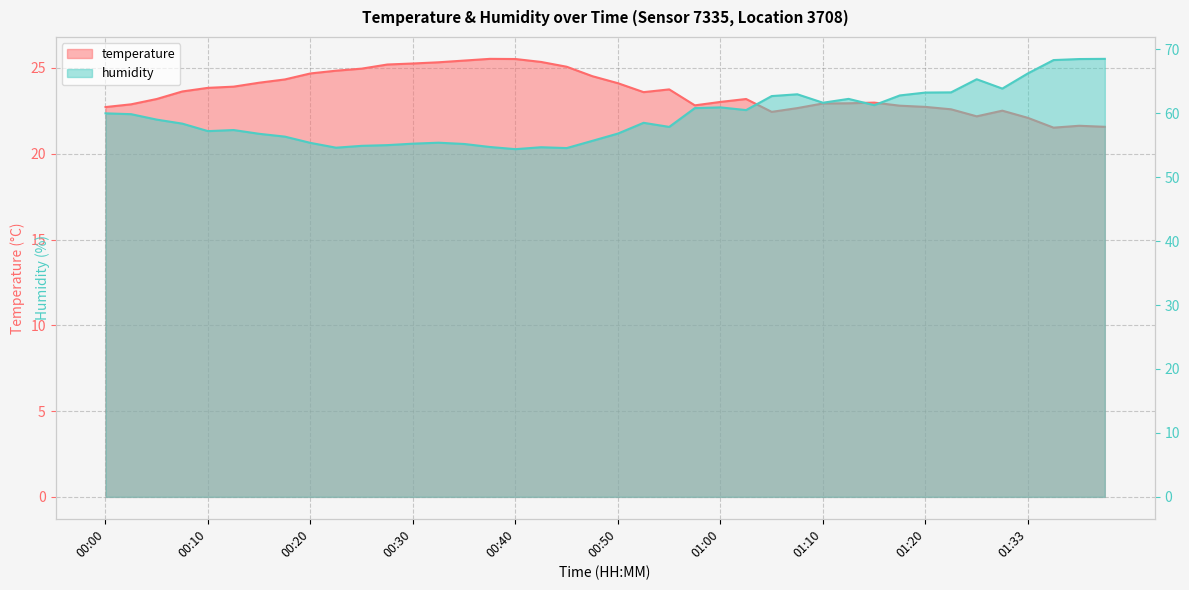

True or false: temperature and humidity intersect in this chart.

False